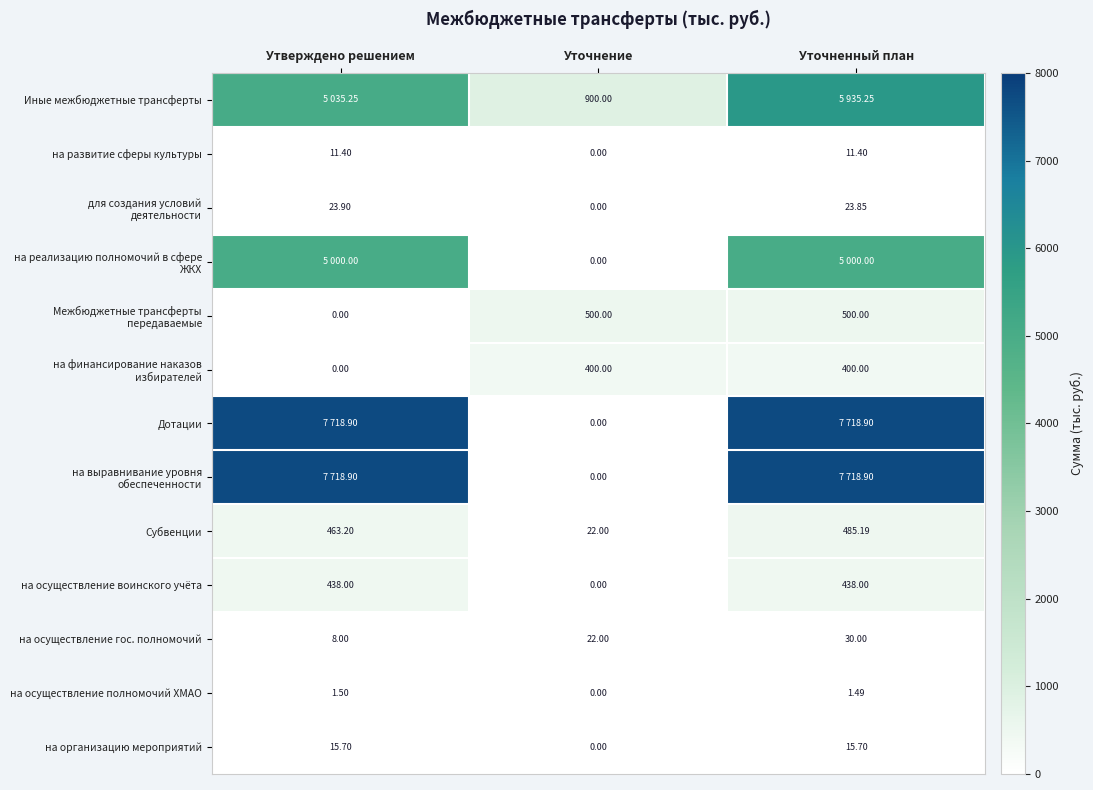

Which category has the highest value across all series?

Утверждено решением